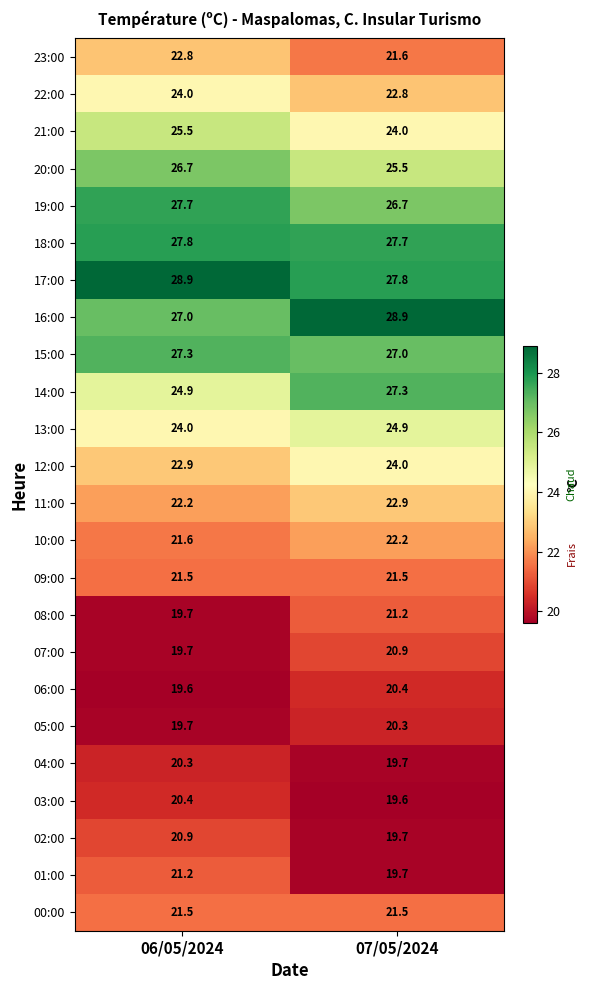

Rank the categories by 17:00 value from highest to lowest.

06/05/2024, 07/05/2024